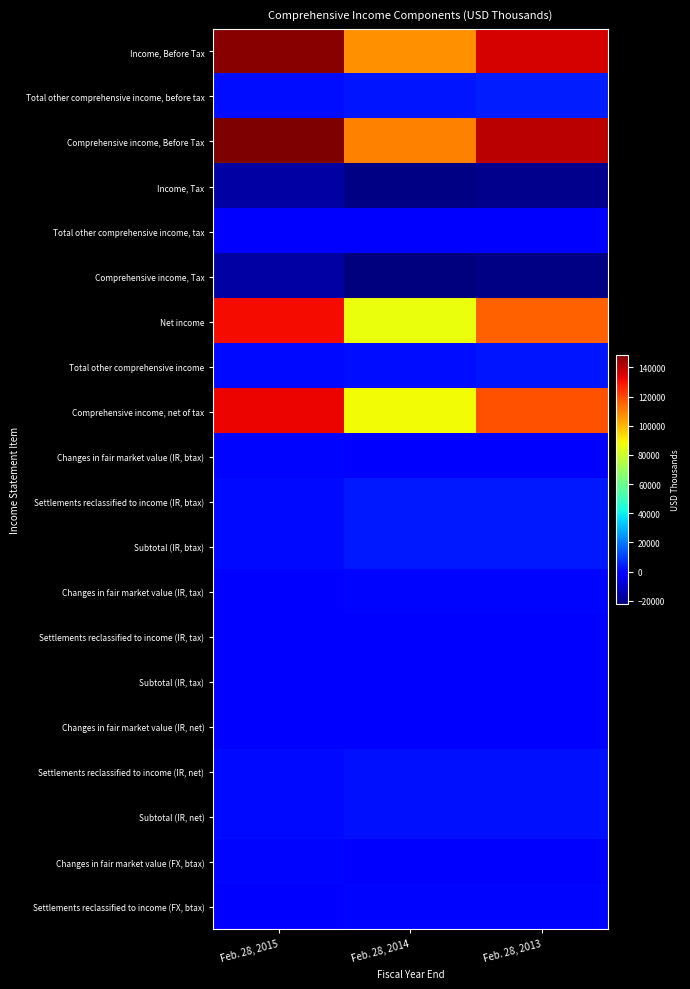

Count the number of categories in the chart.

3